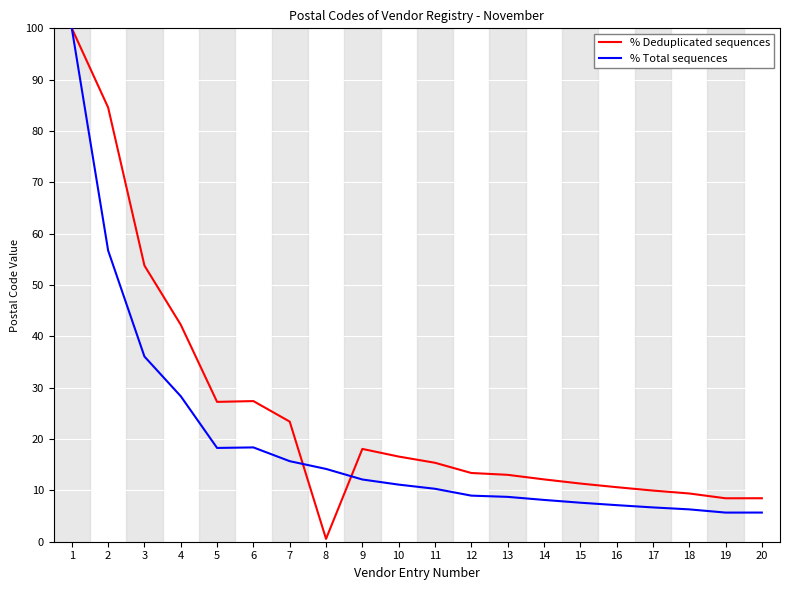

What is the highest value of the % Deduplicated sequences series?

100.0